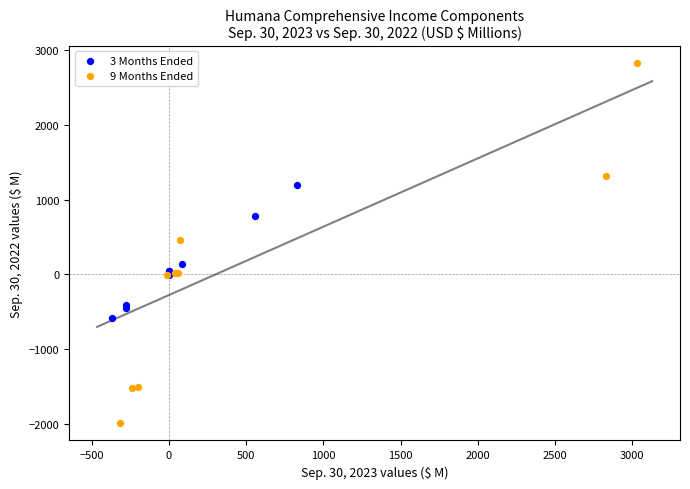

Which series contains the lowest Y value?

9 Months Ended